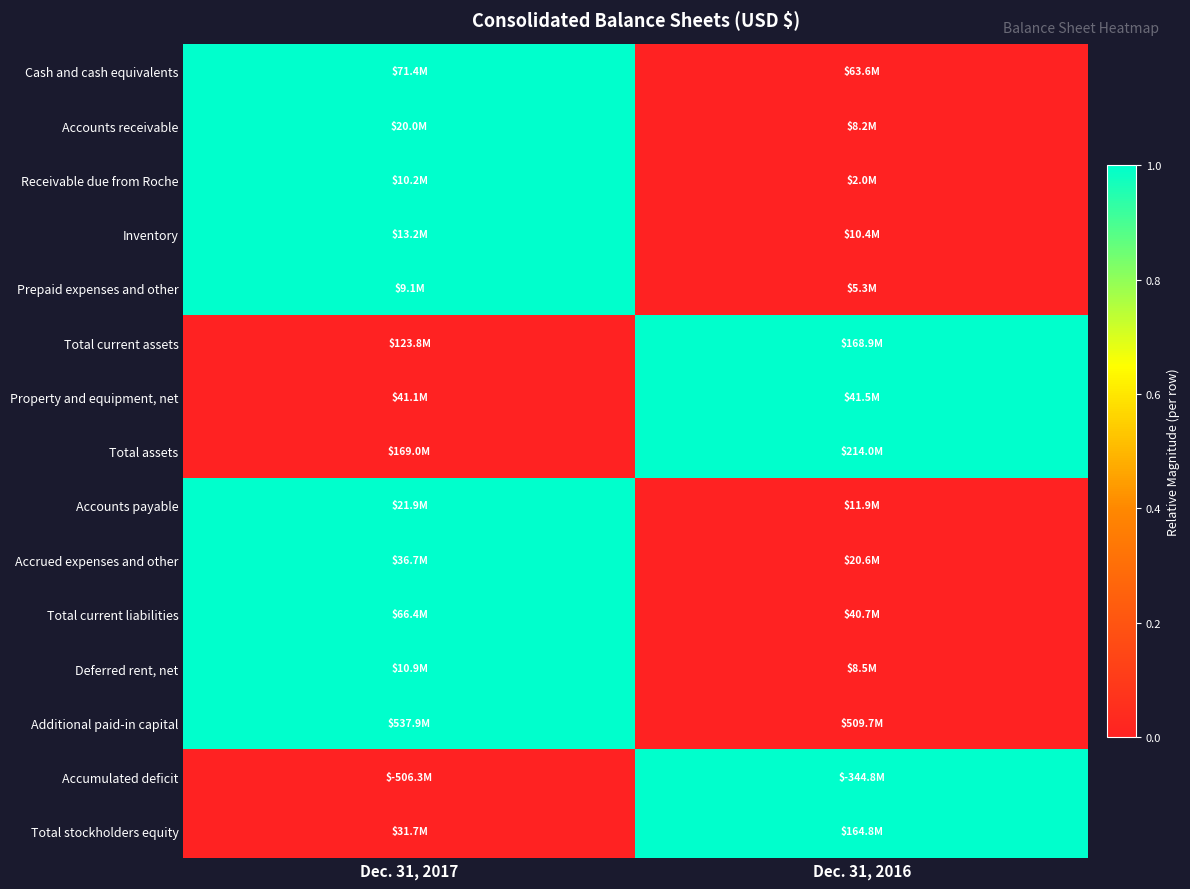

What is the difference between the highest and lowest values at Dec. 31, 2016?

1